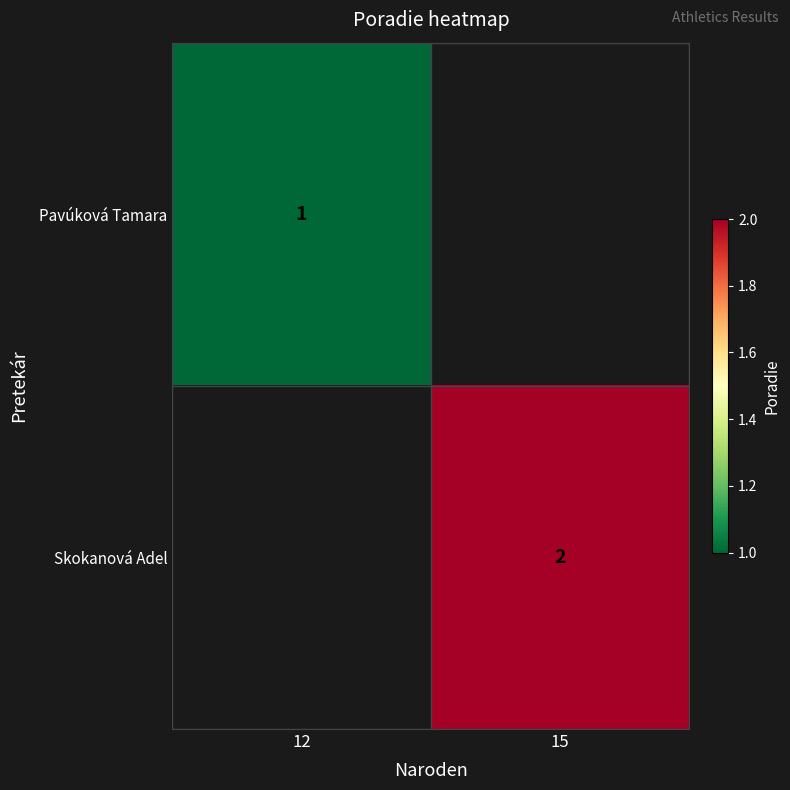

True or false: Skokanová Adel has a value of 3 at 15.

False